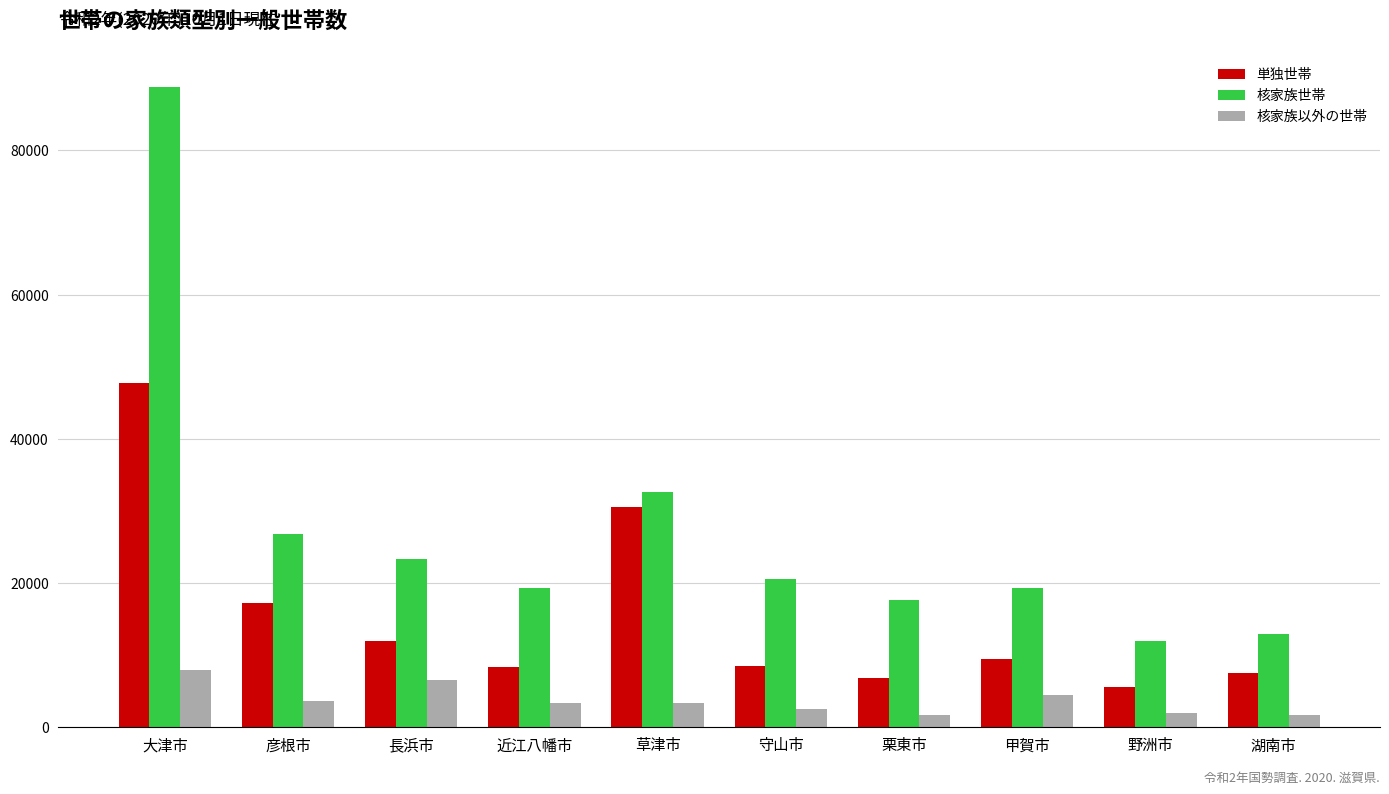

At how many categories does at least one series exceed 70896?

1